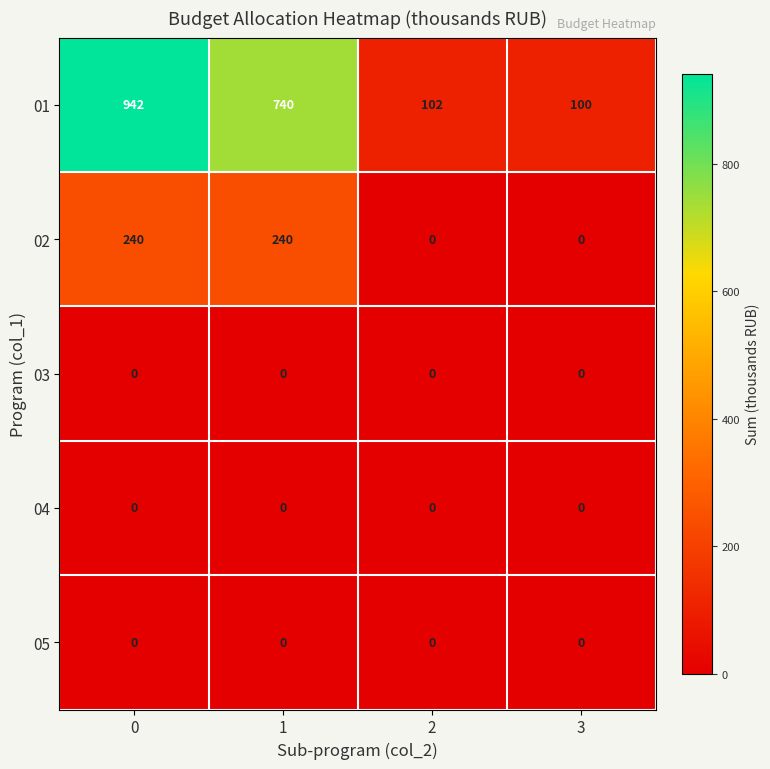

Rank the categories by 01 value from highest to lowest.

0, 1, 2, 3